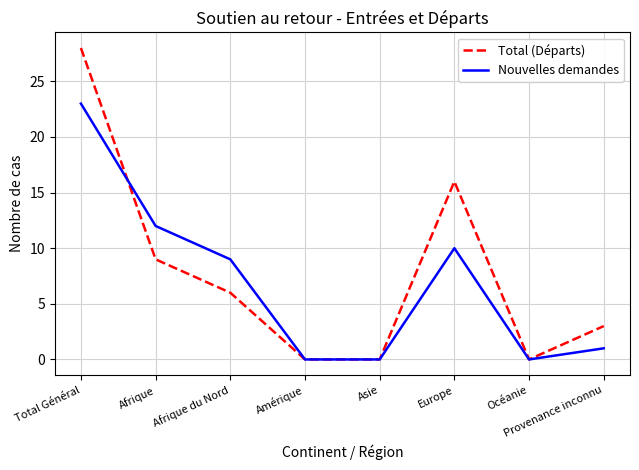

What position from the right is Océanie?

2